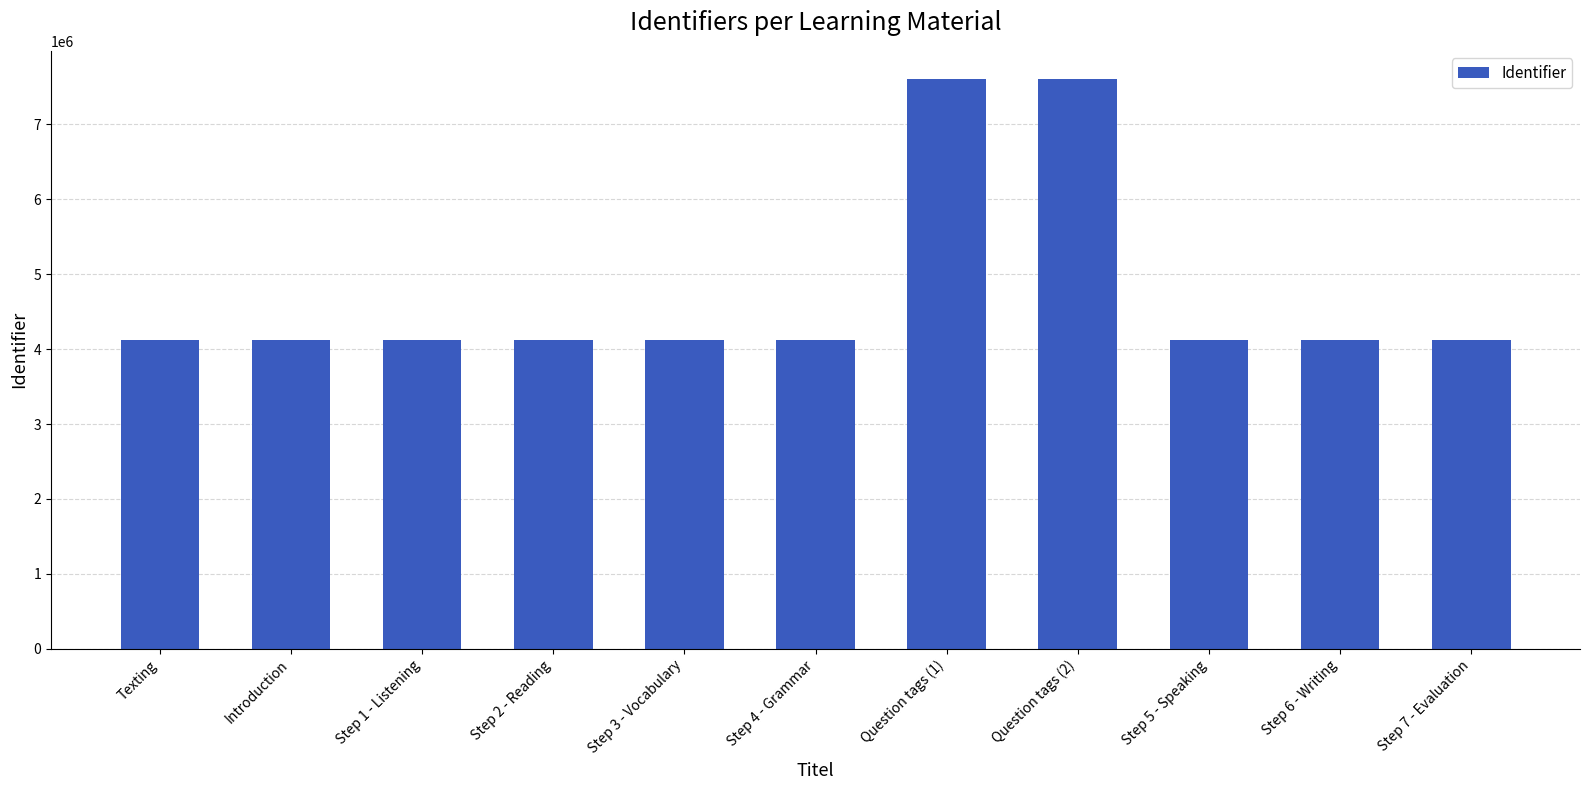

How many bars are there in total?

11